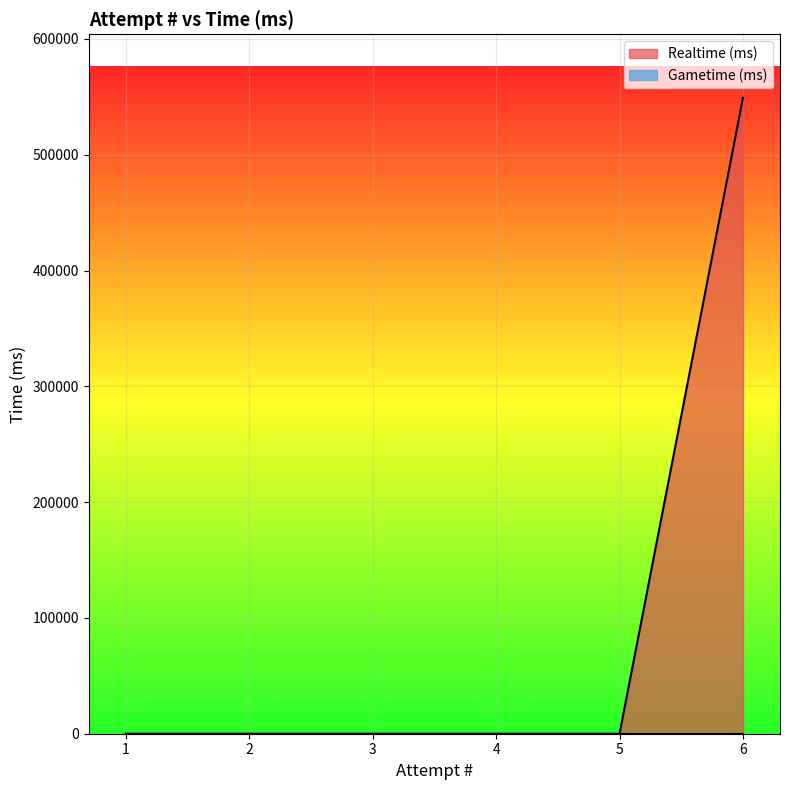

Is it true that Realtime (ms) equals 976656 at 6?

False